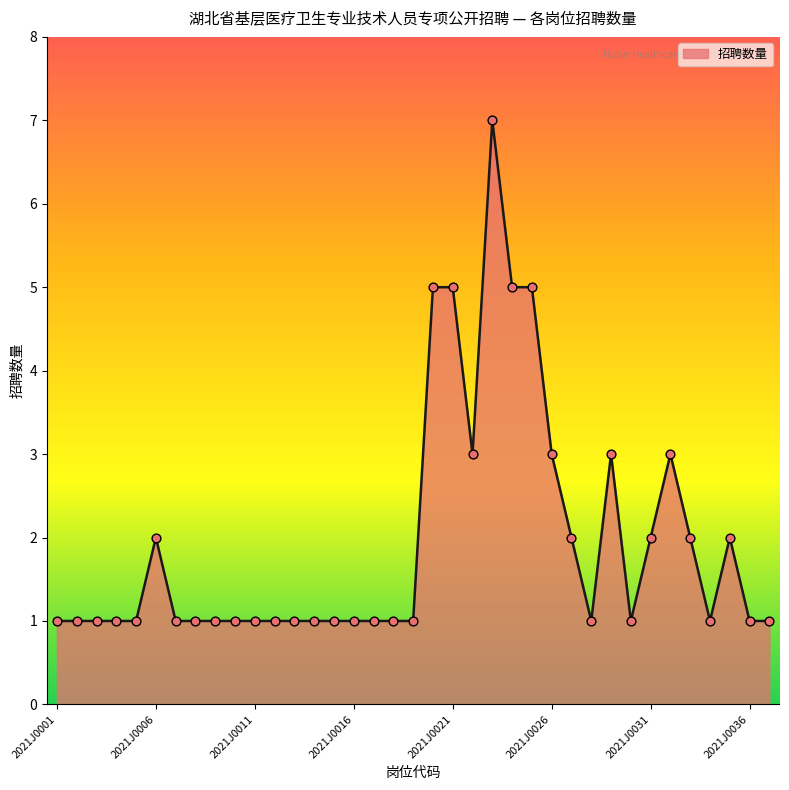

What is the difference between the maximum and minimum values?

6